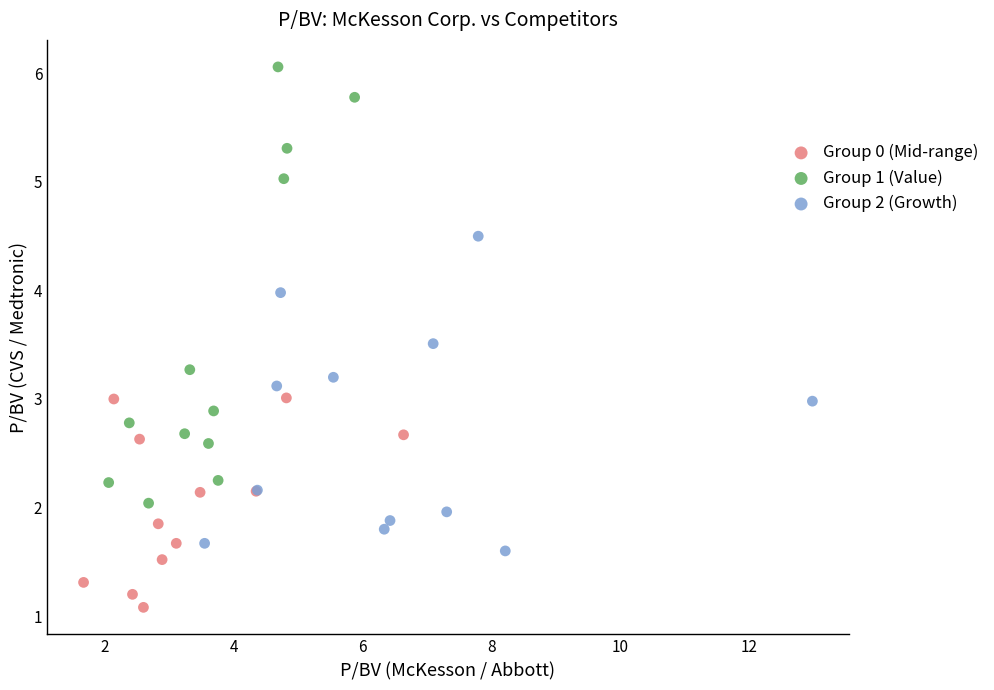

Which series contains the lowest Y value?

Group 0 (Mid-range)